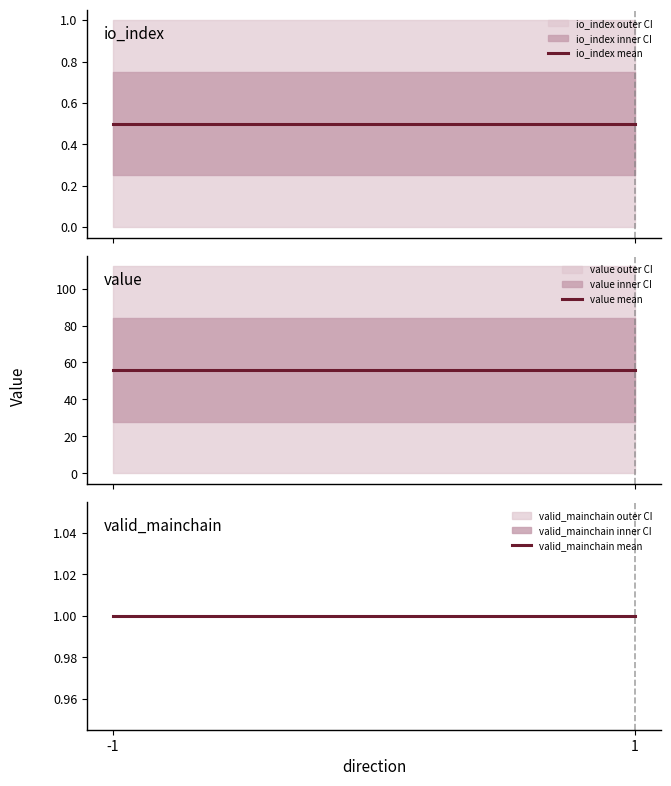

Reading left to right, transcribe all the data shown in this chart.

io_index mean: -1=0.5	1=0.5
value mean: -1=56.1	1=56.1
valid_mainchain mean: -1=1.0	1=1.0